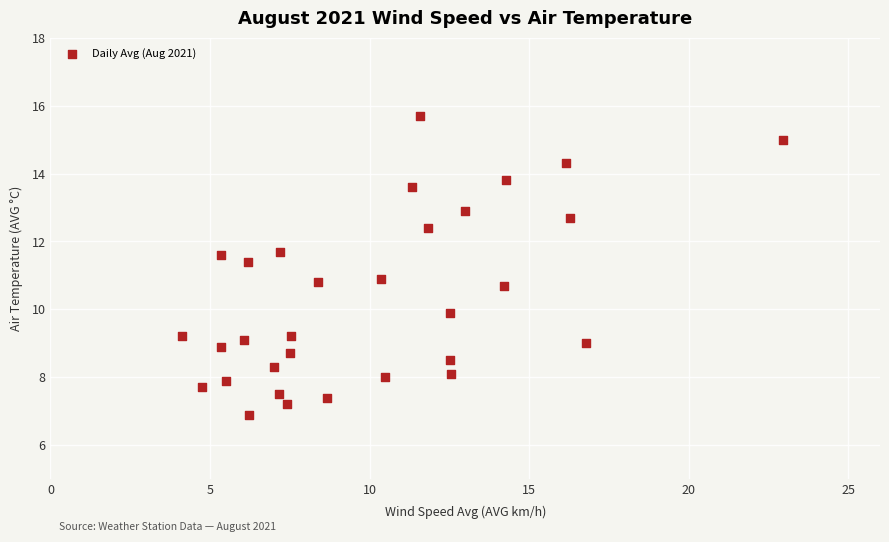

What is the range of Y values (max minus min)?

8.8